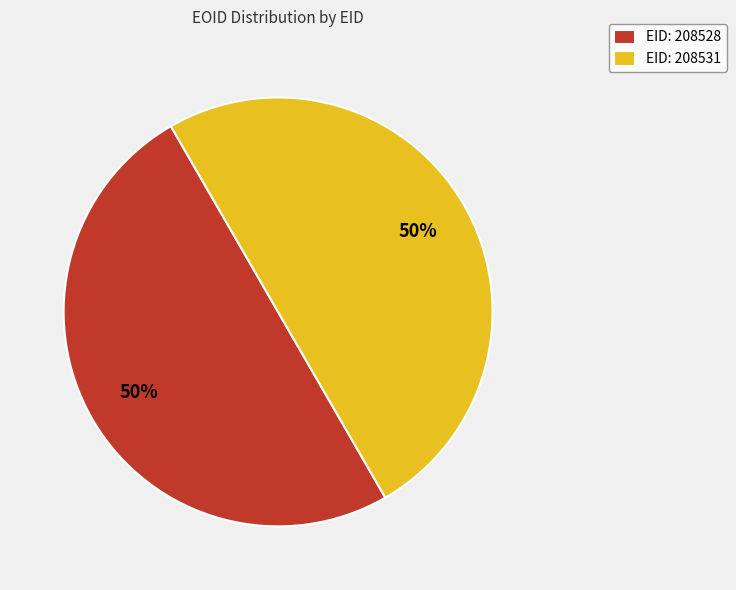

To the nearest percent, what percentage of the pie is EID: 208531?

50%